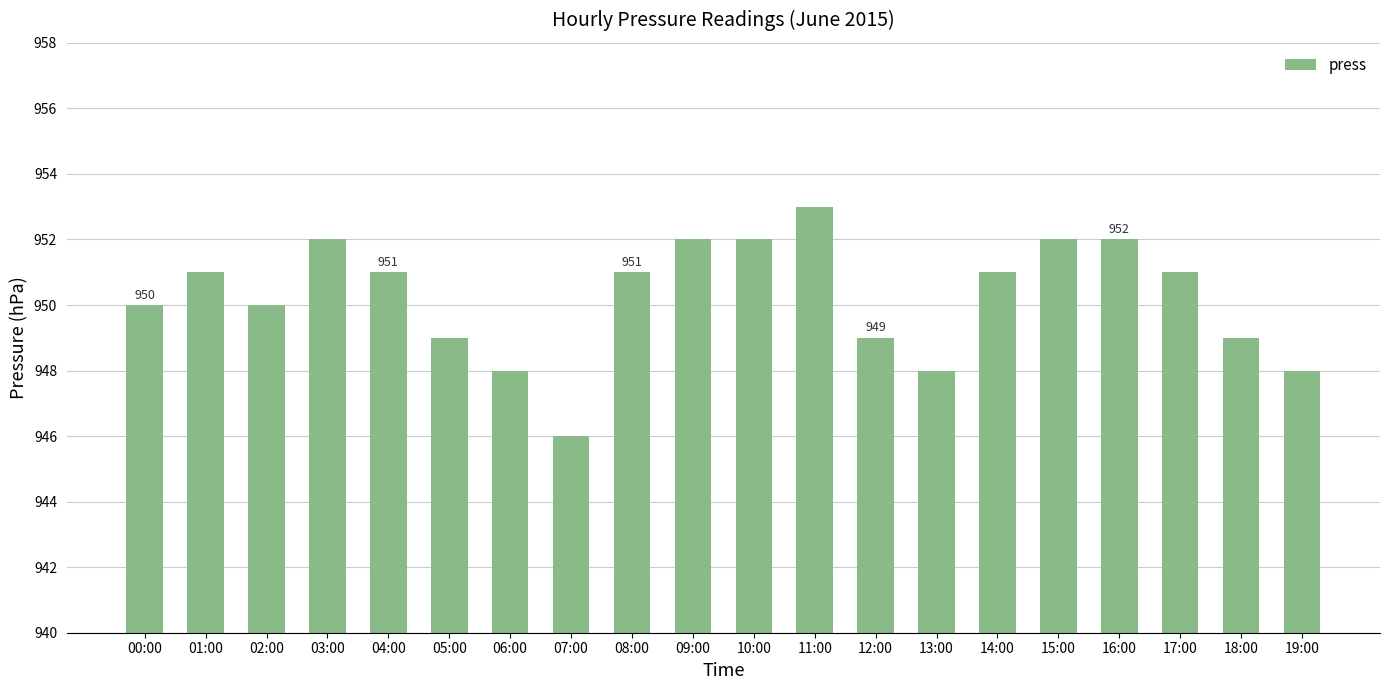

At which category does the chart reach its peak across all series?

11:00